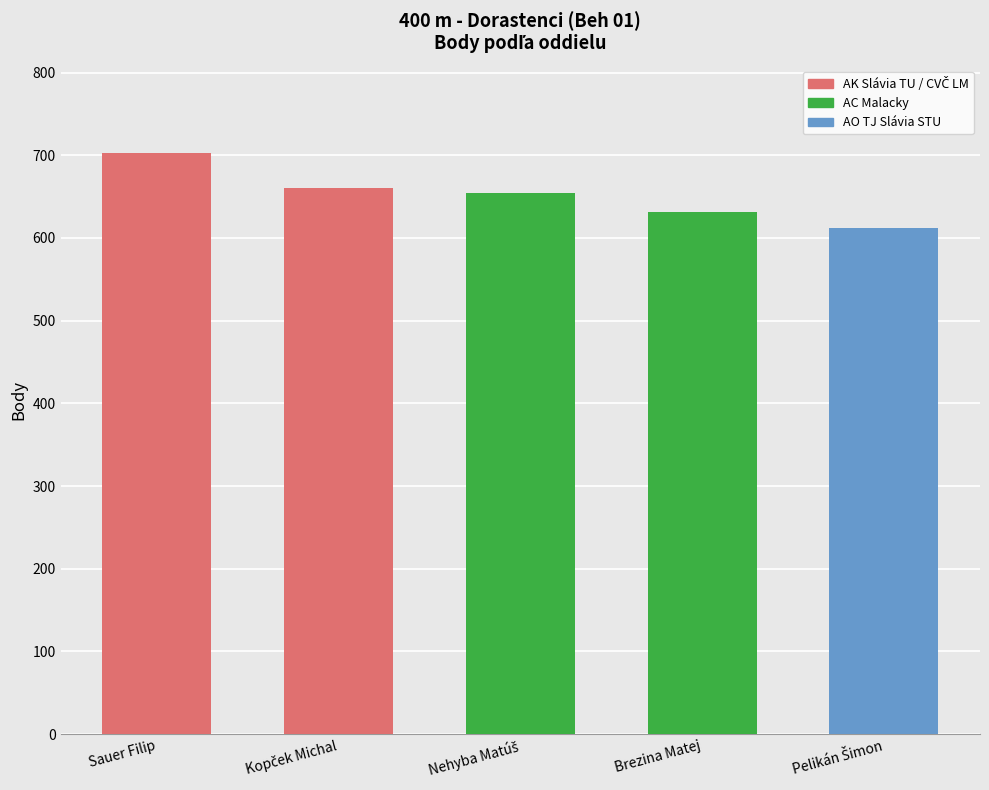

What is the sum of the values at CVČ Liptovský Mikuláš and AC Malacky (Nehyba)?

1314